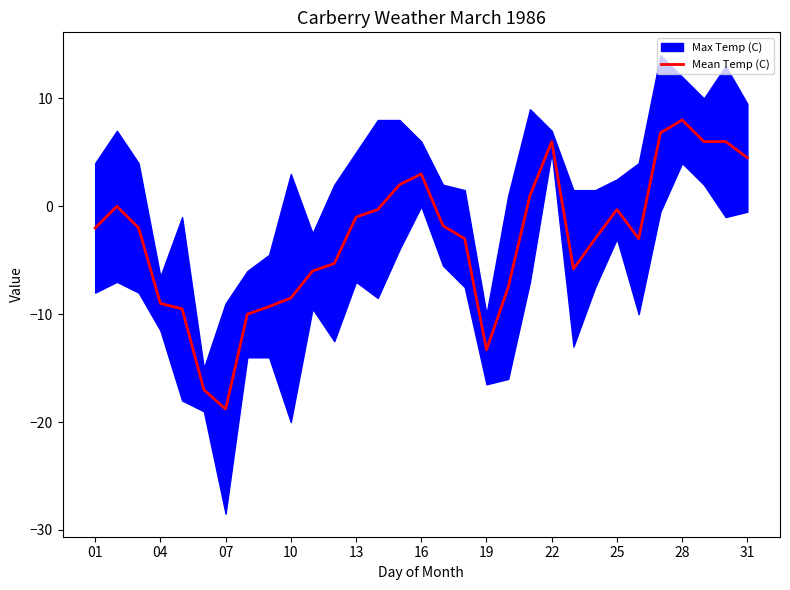

The Mean Temp (C) series shows -3.9 at 19. True or false?

False